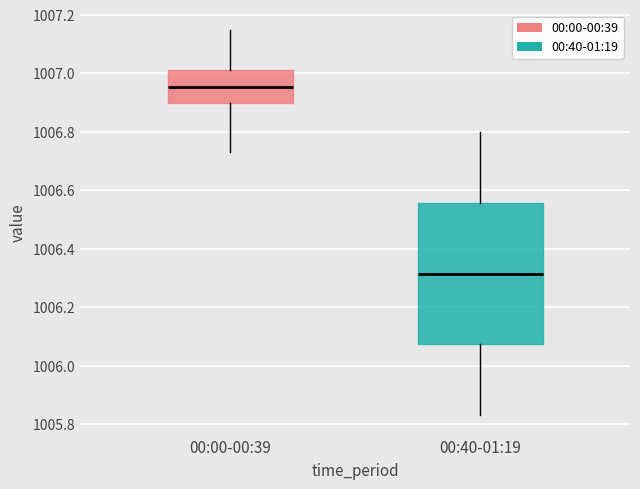

Which box is the tallest, from its lower edge to its upper edge?

00:40-01:19